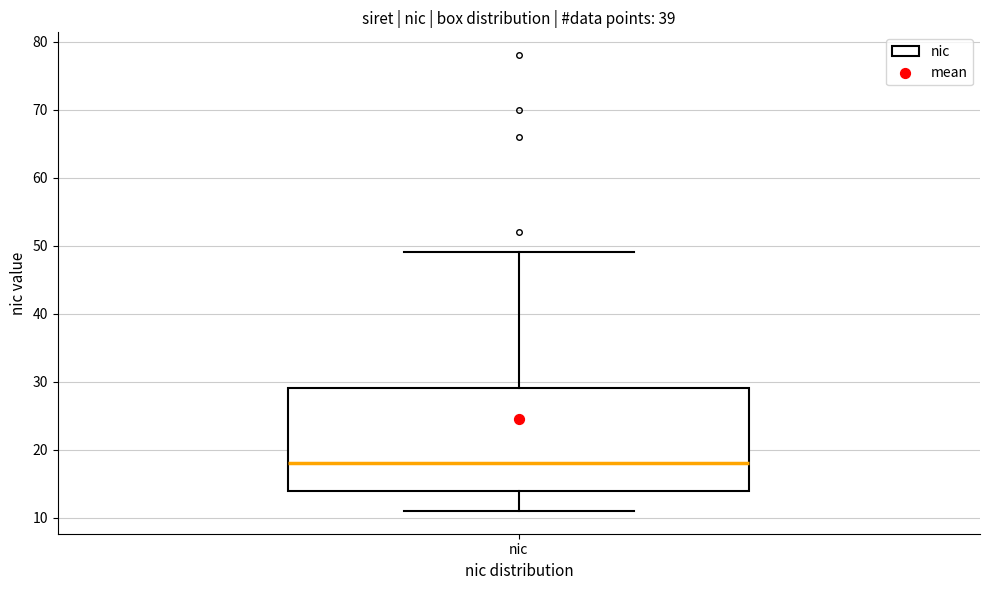

Where does the upper whisker of the box for nic end on the y-axis? The values are not printed on the chart, so give them approximately, as read against the axis.

49